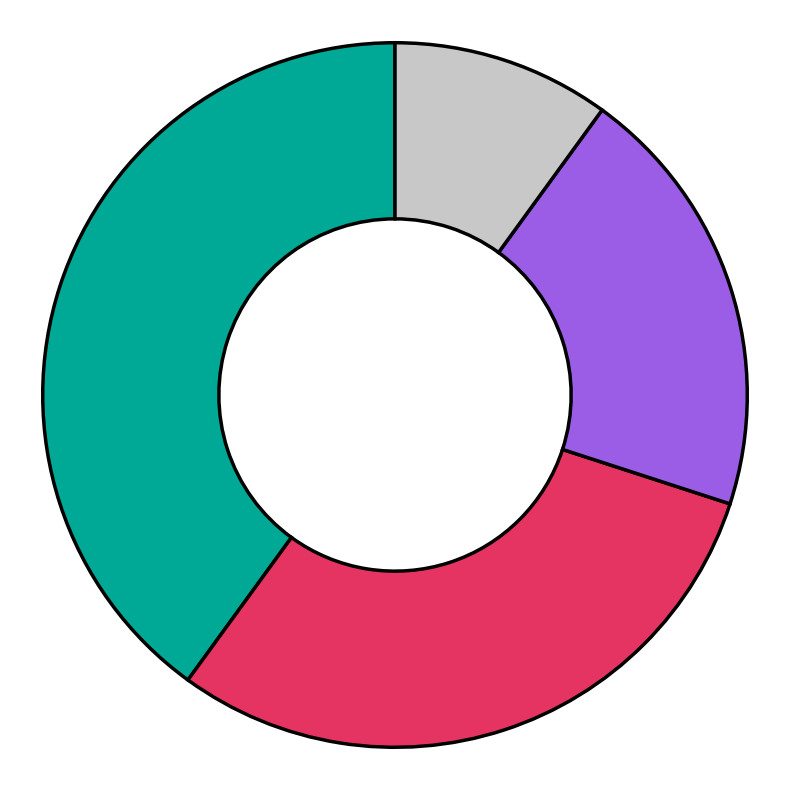

Is there a majority slice in this chart?

No